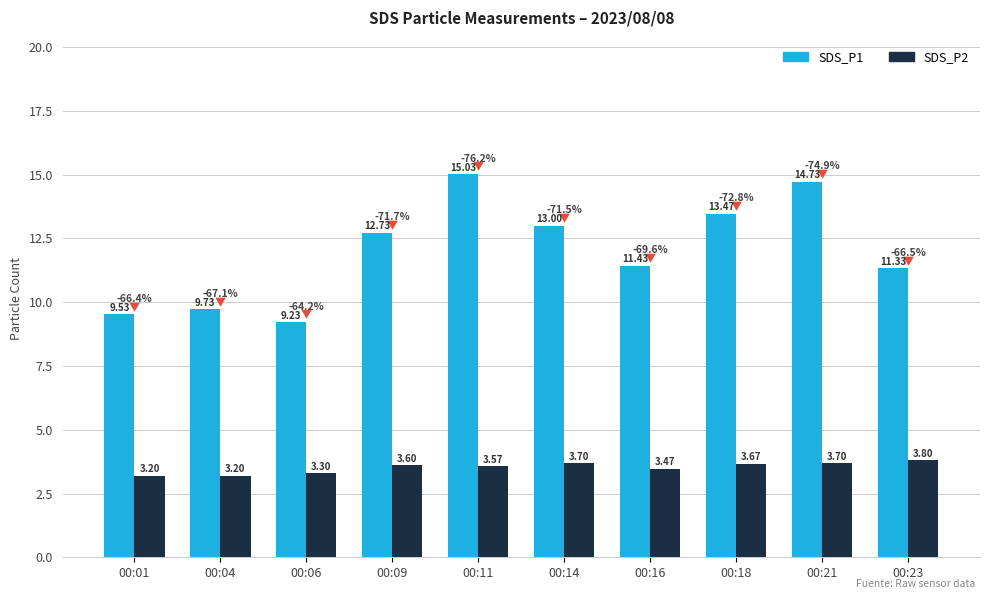

At 00:06, list the series in order from smallest to largest.

SDS_P2, SDS_P1